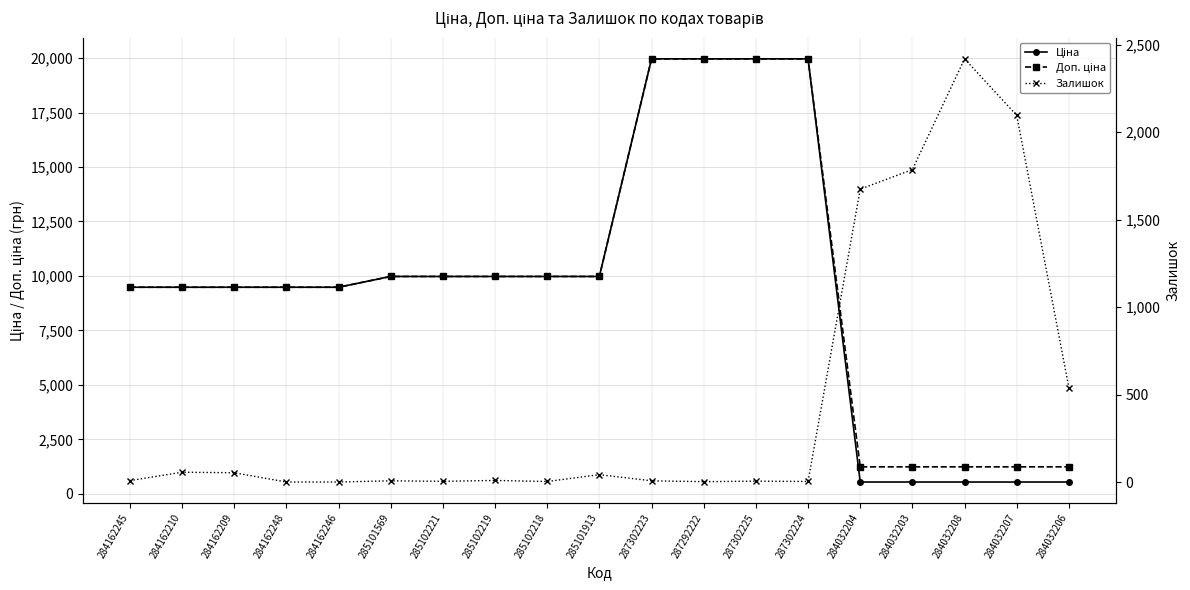

What is the spread (max minus min) of values at 287302224?

19961.2